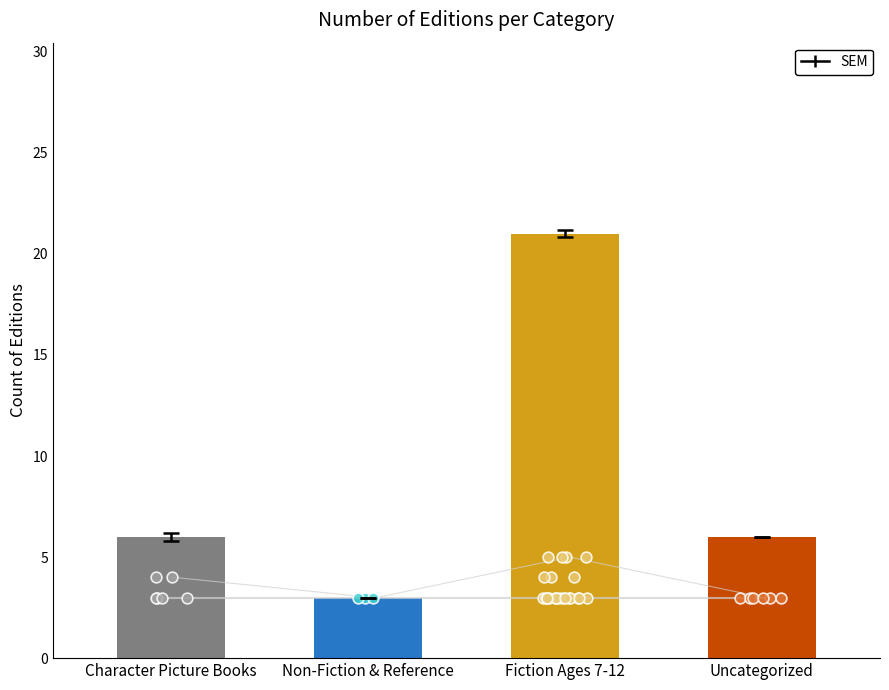

What is the change in value from Non-Fiction & Reference to Fiction Ages 7-12?

+18